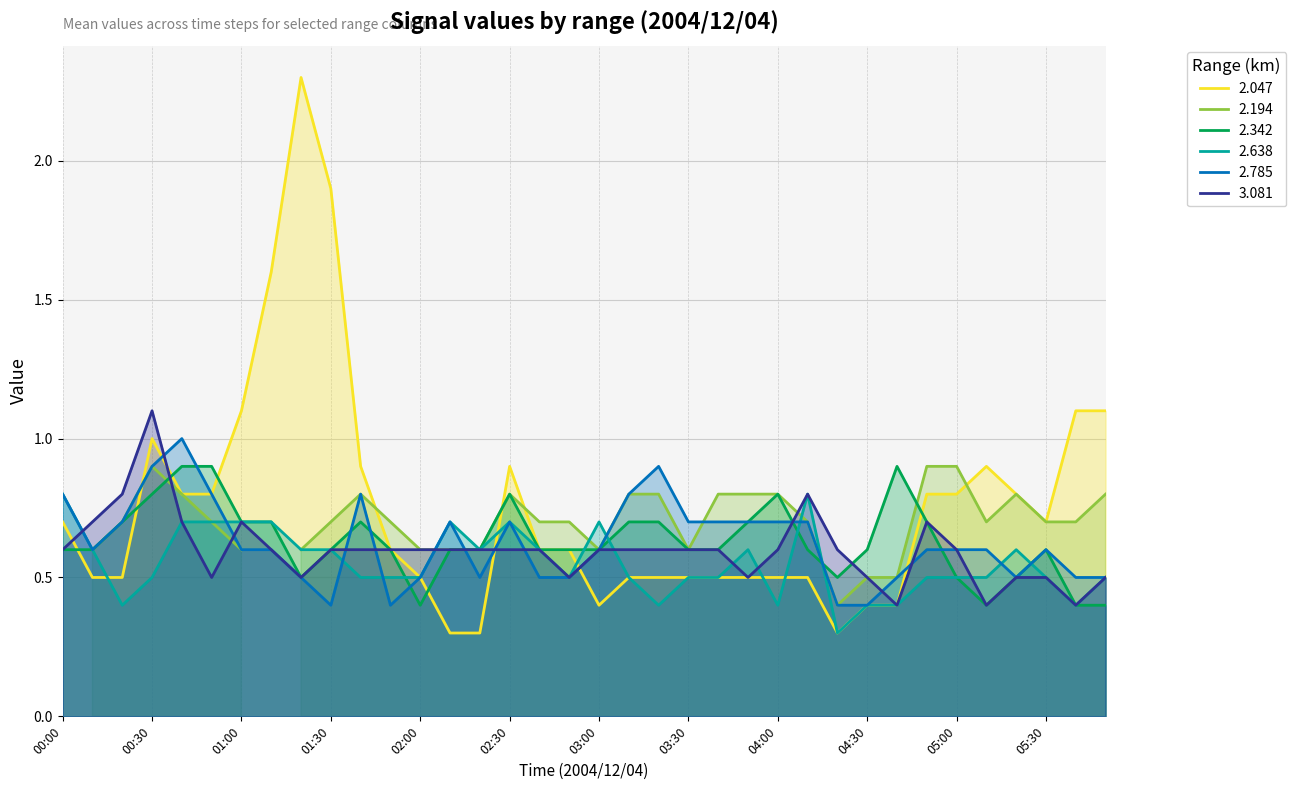

What is the highest value of the 2.047 series?

2.3